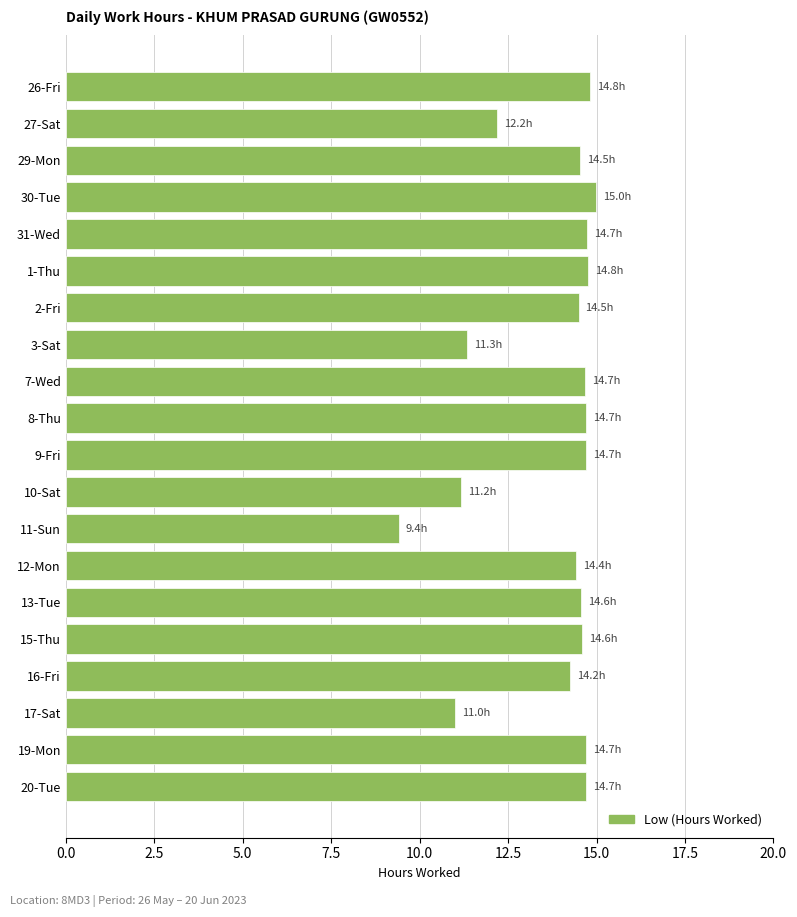

What is the ratio of the value at 13-Tue to the value at 20-Tue?

1.0